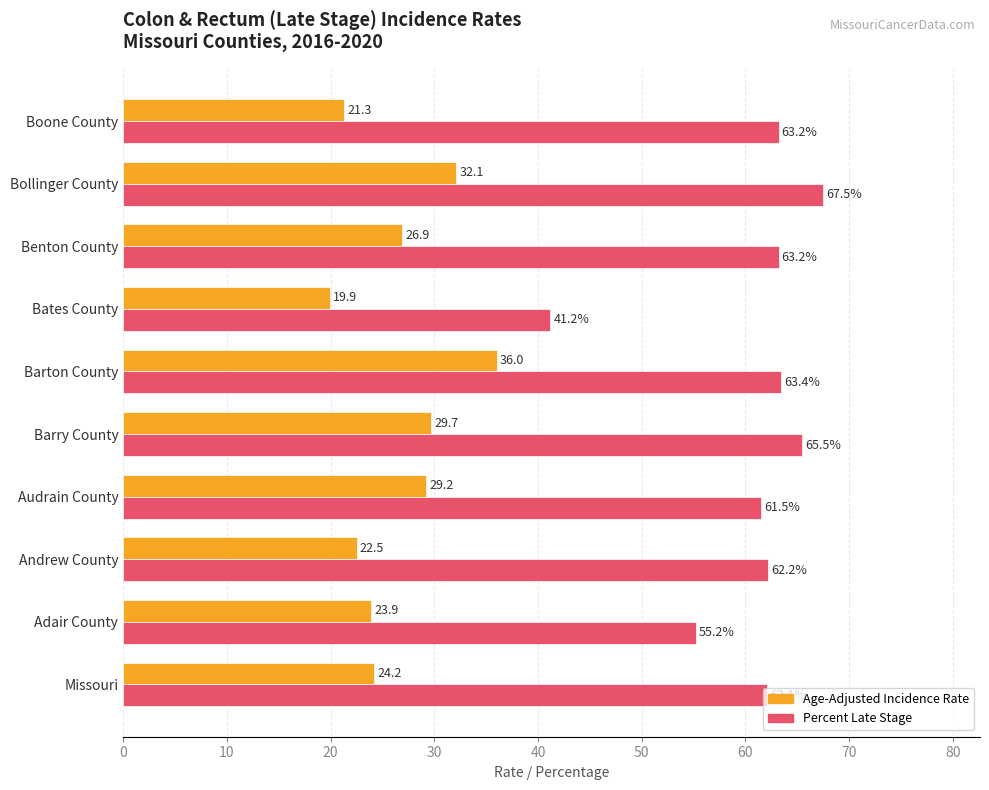

At how many categories does at least one series exceed 24?

10